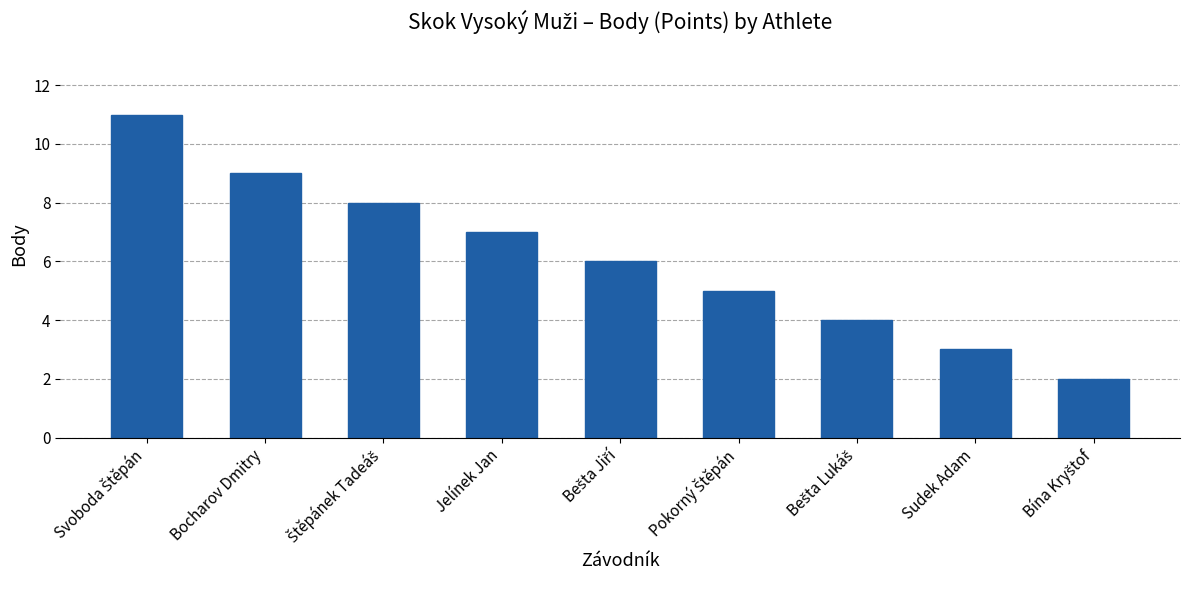

What is the label of the 2nd bar from the left?

Bocharov Dmitry